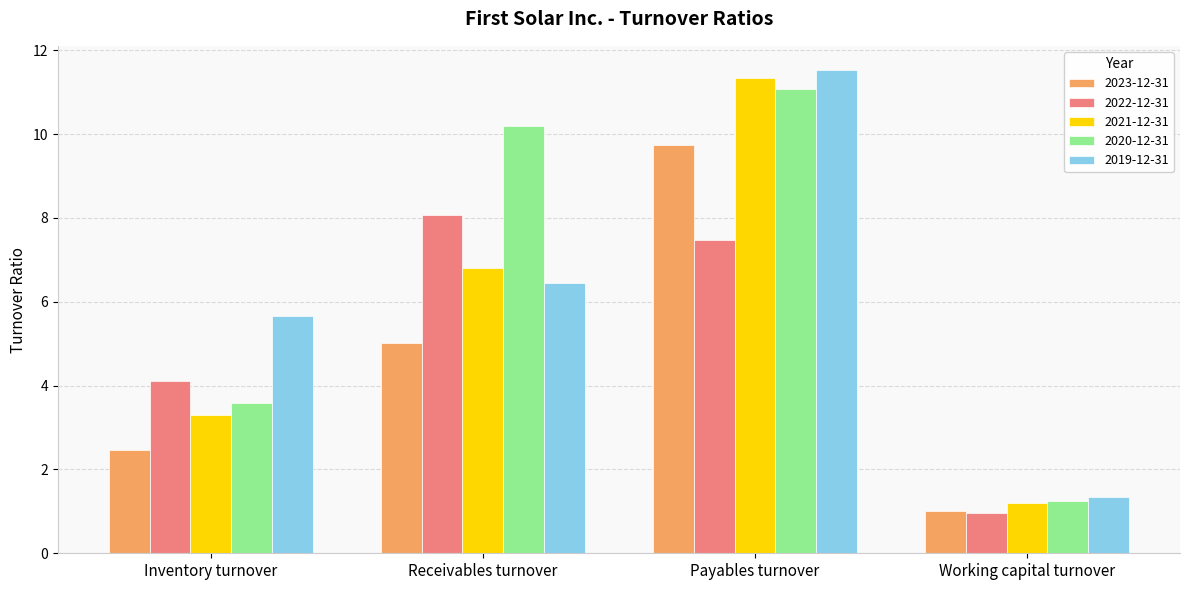

Which series has the widest spread of values?

2019-12-31